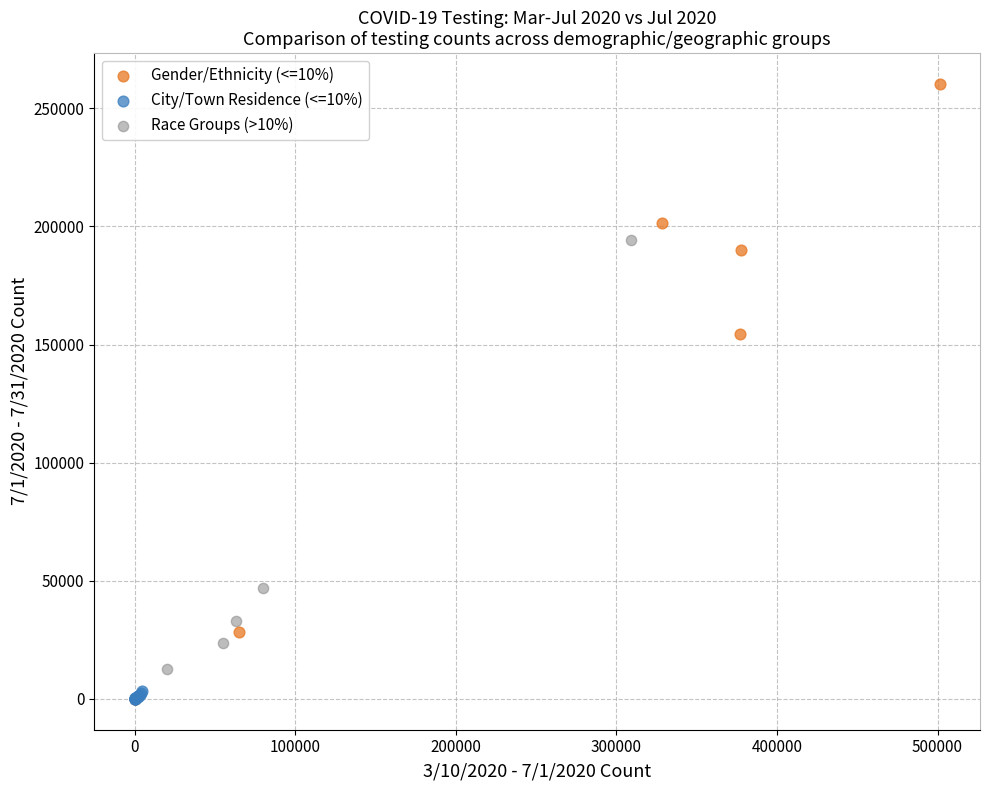

Which series has the largest Y range (max minus min)?

Gender/Ethnicity (<=10%)